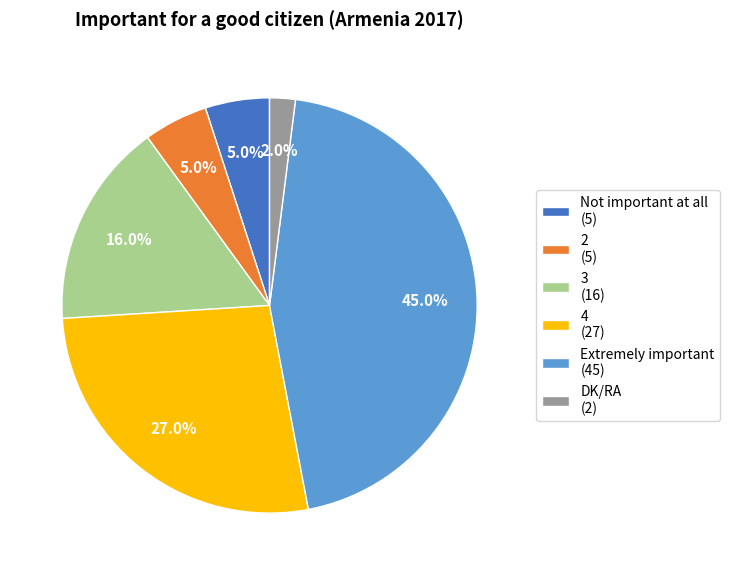

Is there any slice that represents more than half of the pie?

No